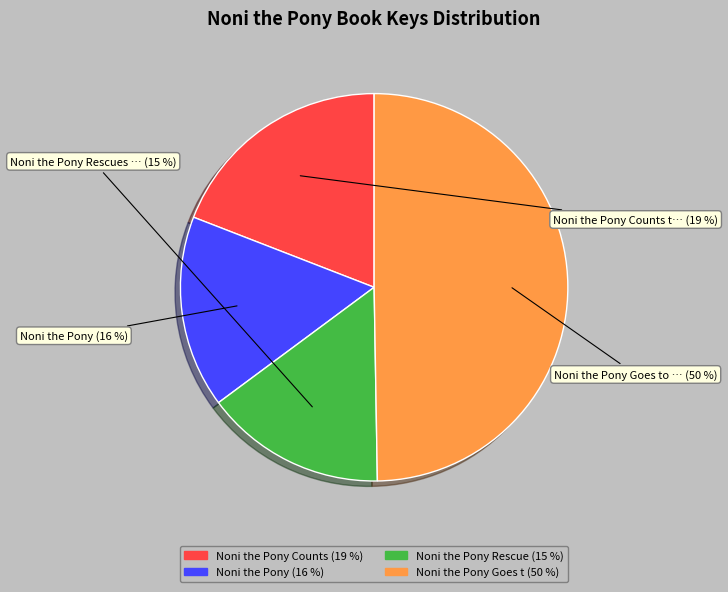

To the nearest percent, what is the average slice percentage?

25%